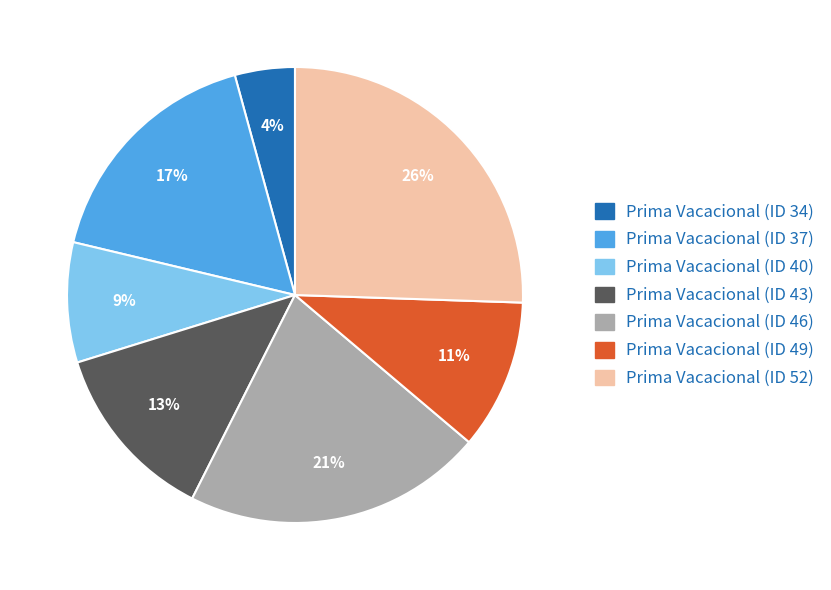

What percentage is the Prima Vacacional (ID 43) slice, to the nearest percent?

13%